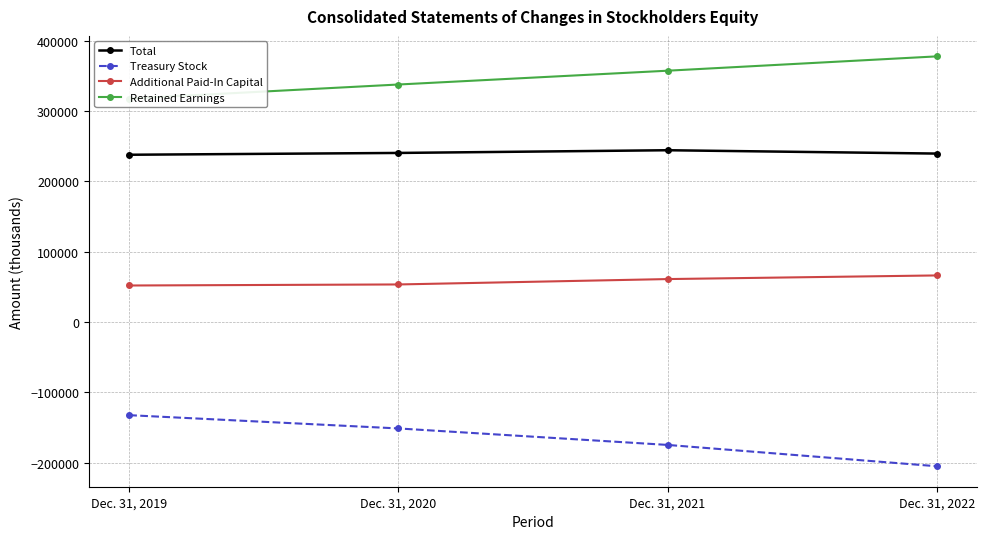

What is the difference between the Total values at Dec. 31, 2021 and Dec. 31, 2020?

3854